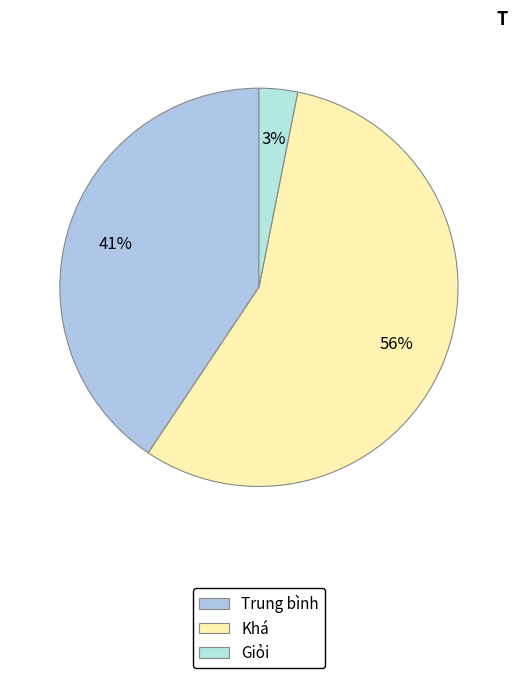

To the nearest percent, what is the average slice percentage?

33%